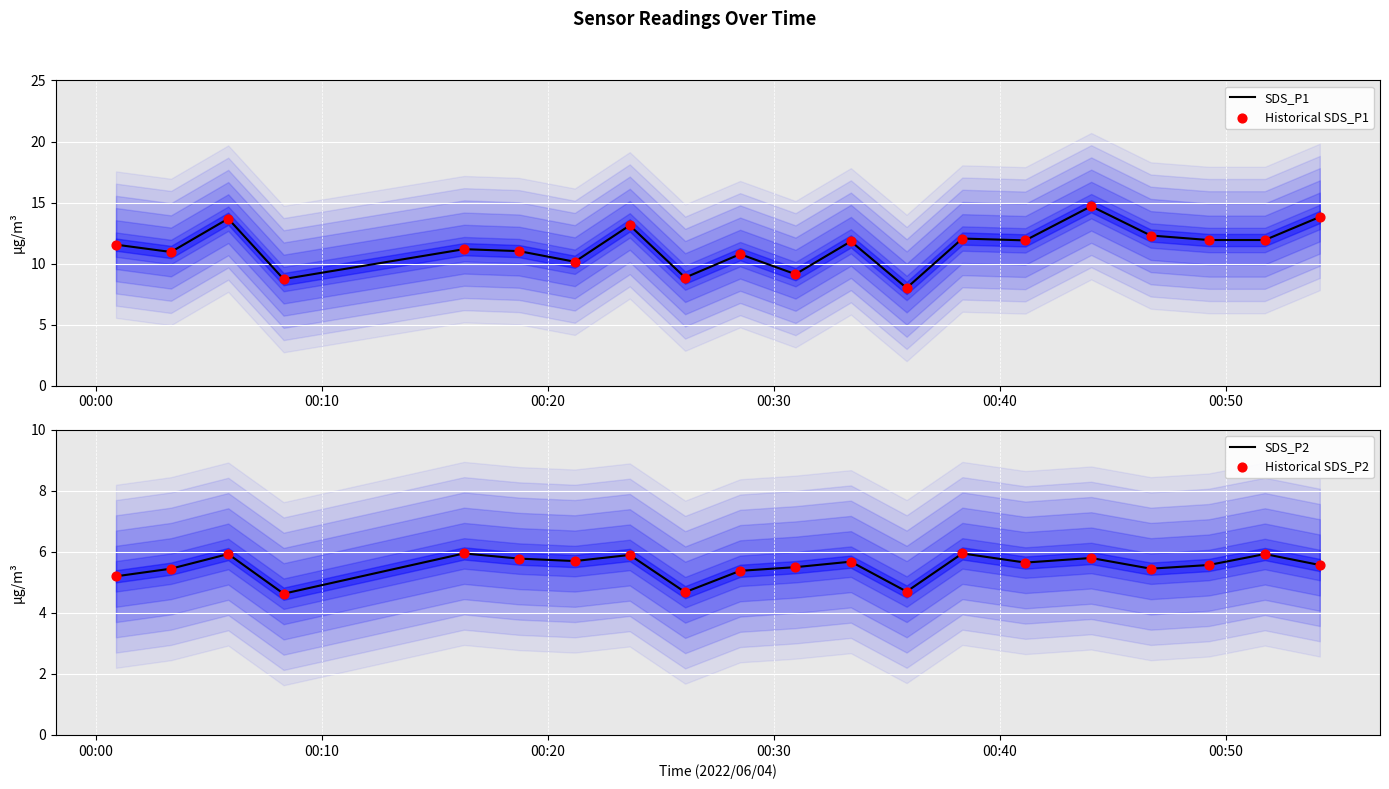

Which series has the largest total across all categories?

SDS_P1